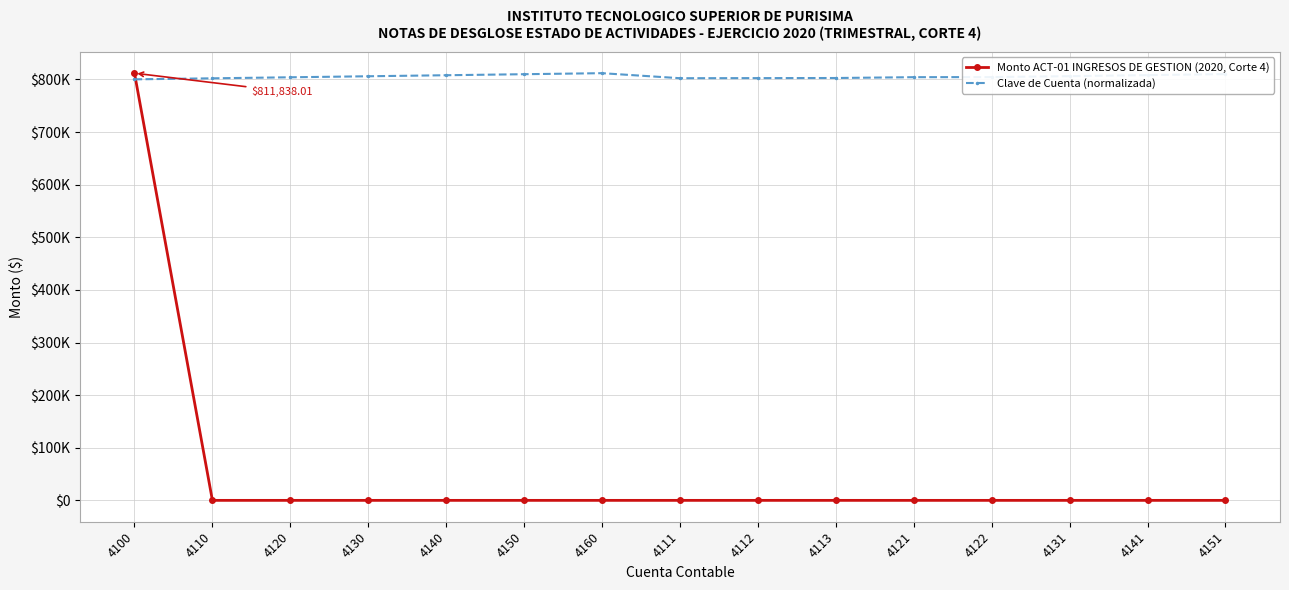

What position from the right is 4120?

13